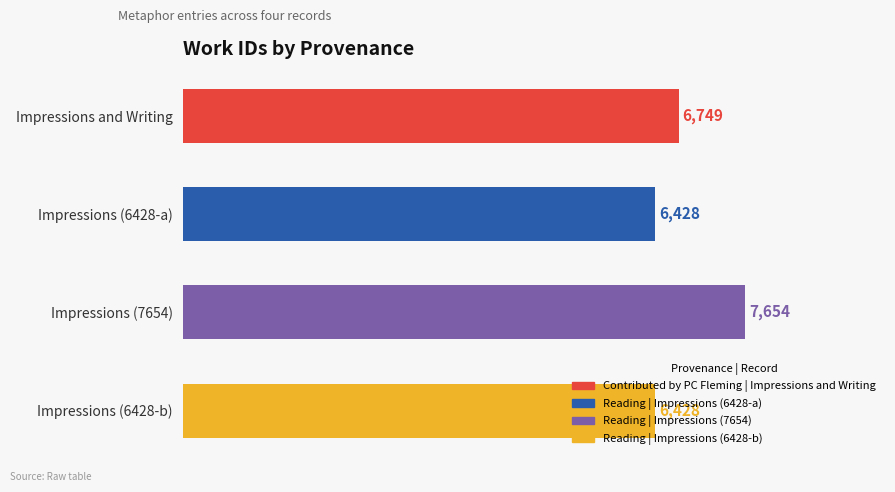

What is the change in value from Impressions (6428-a) to Impressions (7654)?

+1226